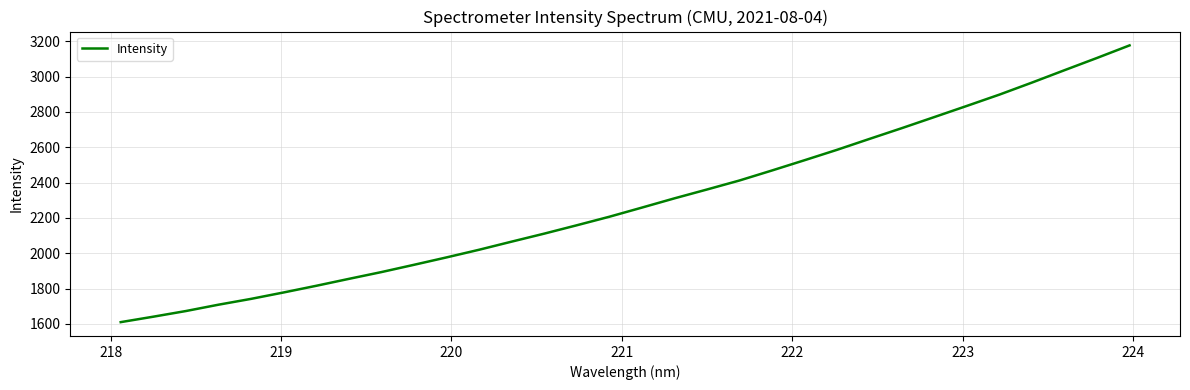

How many lines are shown in the chart?

1